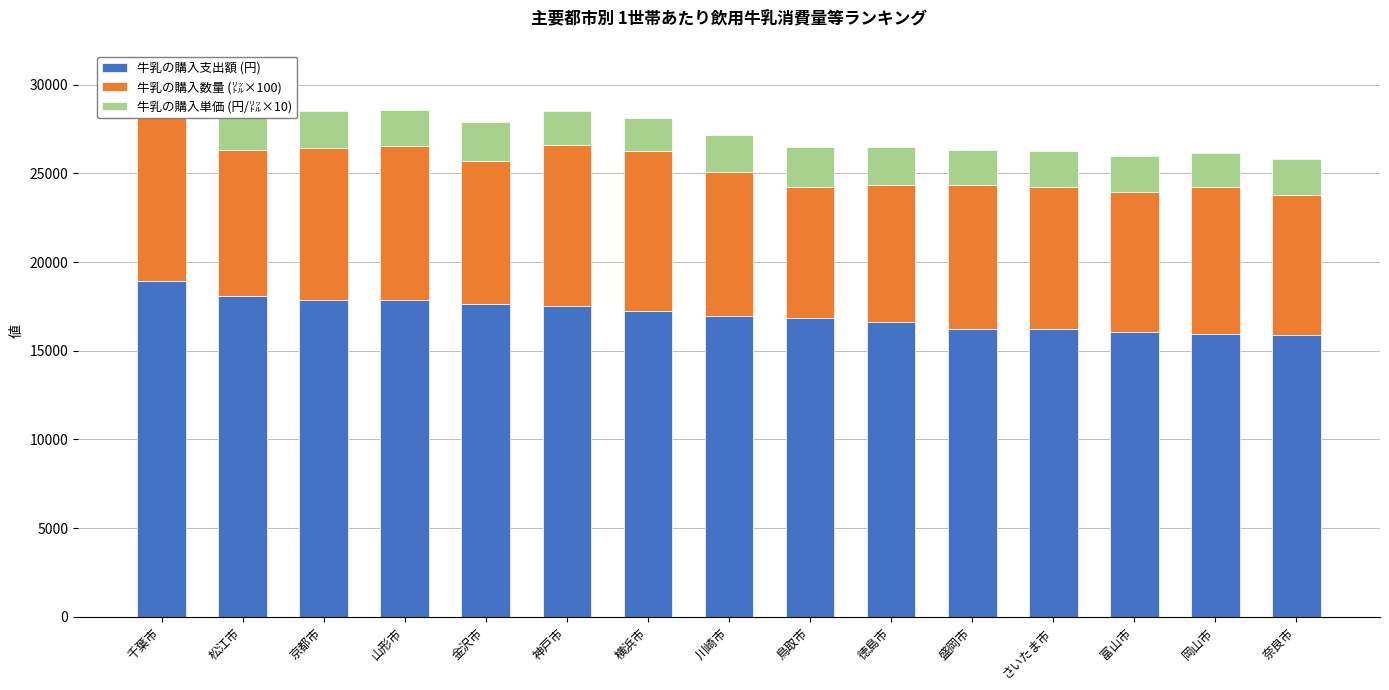

What is the sum of the 牛乳の購入支出額 (円) values at 富山市 and 山形市?

33868.0